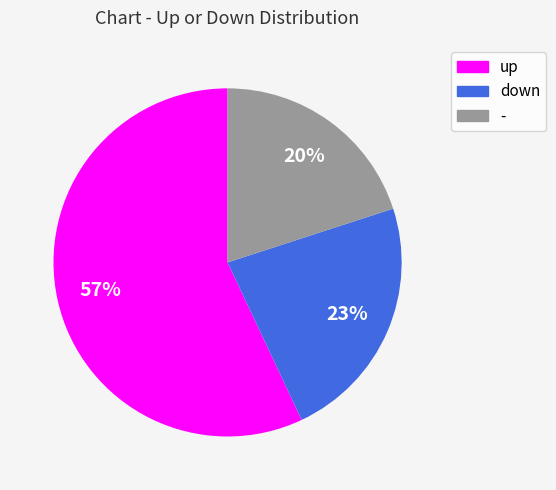

Do up and - together represent more than half of the pie?

Yes